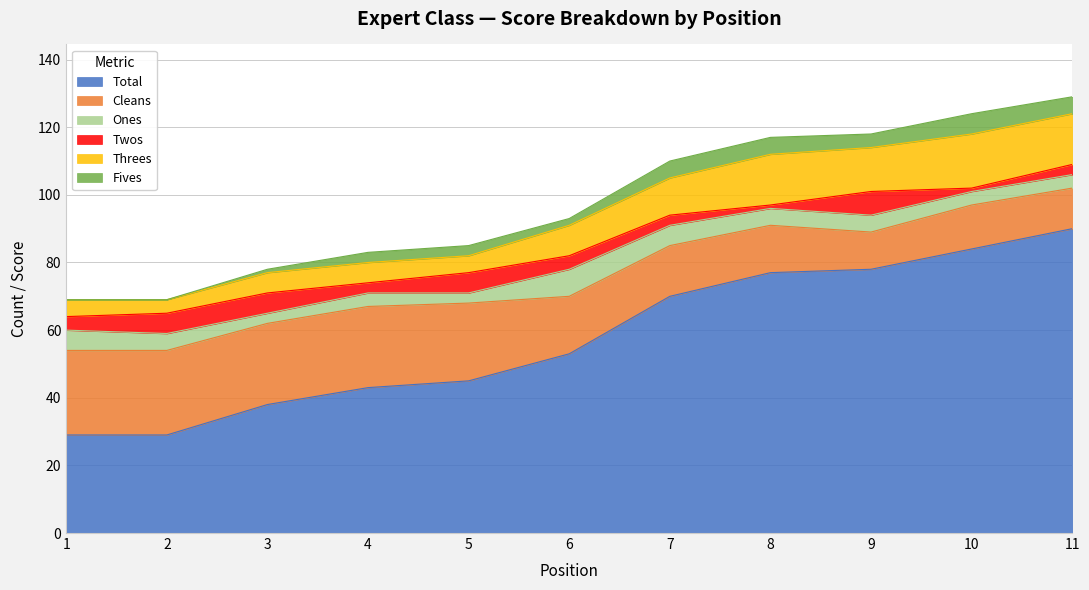

Which category has the highest value in the Cleans series?

1